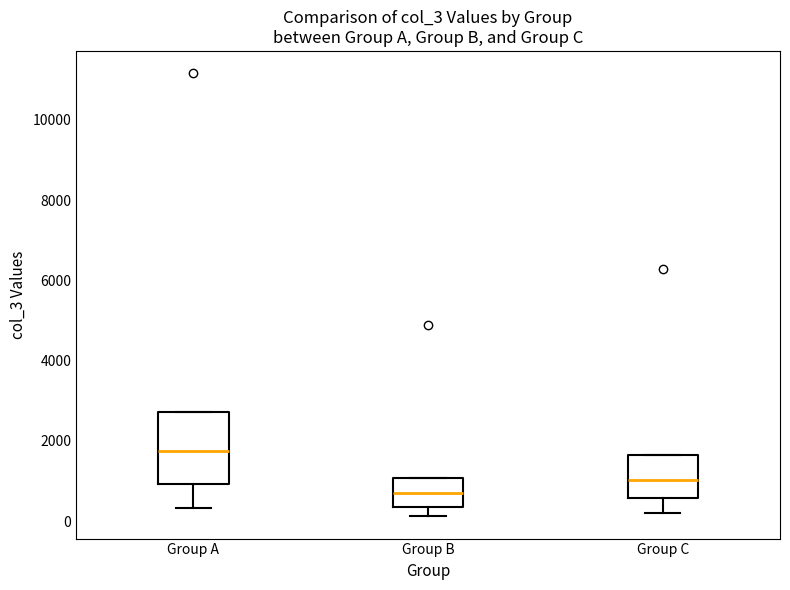

Where is the upper edge of the box for Group A on the y-axis? The values are not printed on the chart, so give them approximately, as read against the axis.

2800